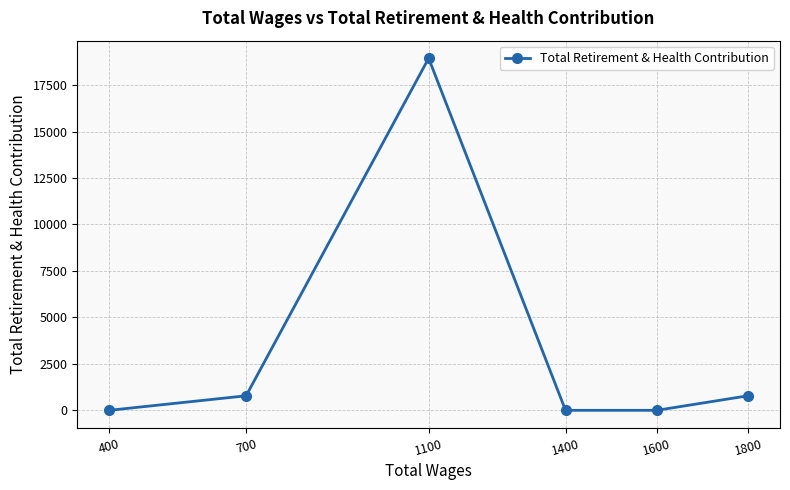

True or false: the data shows 0 at 1400.

True